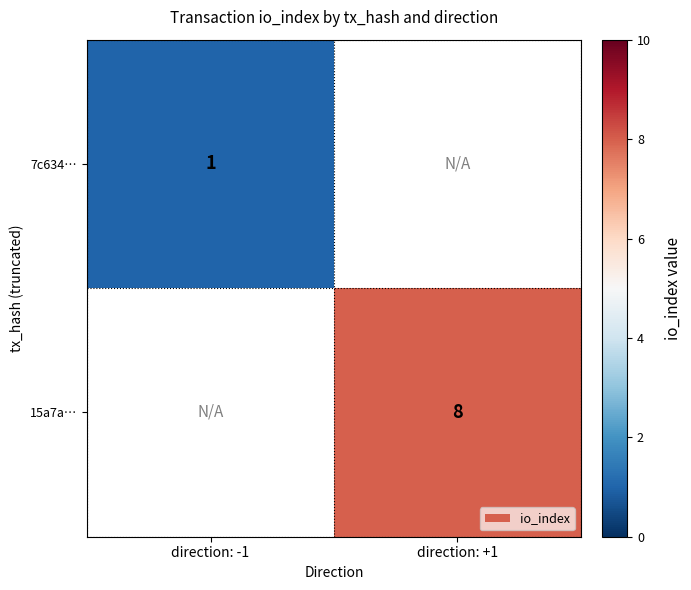

Count the number of categories in the chart.

2